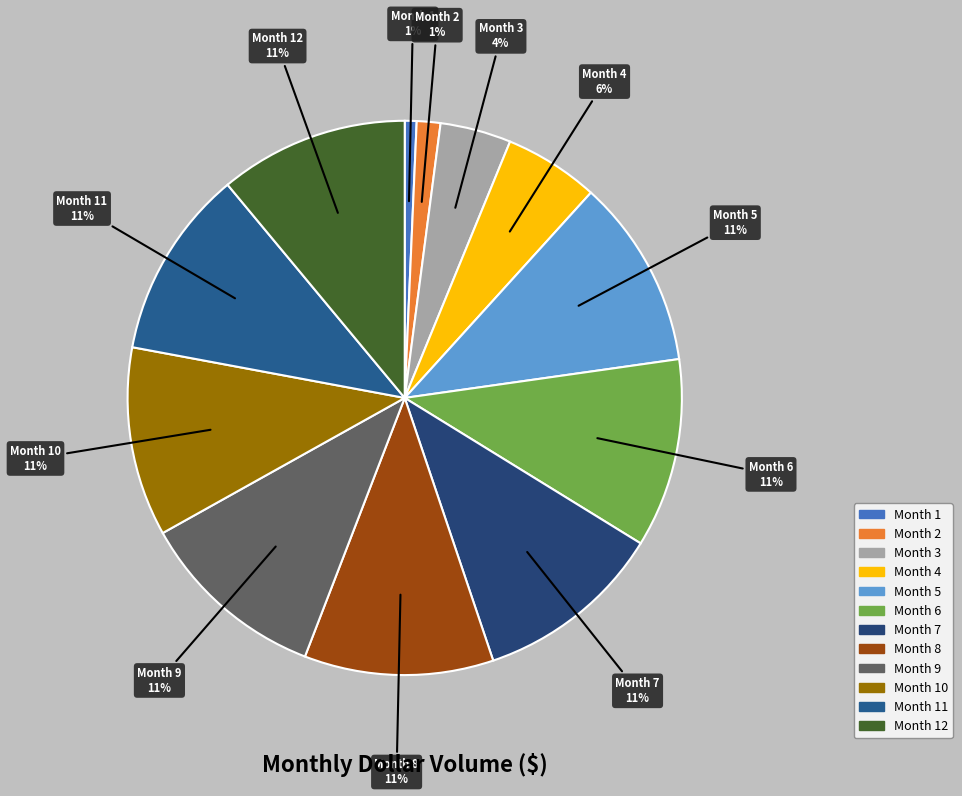

How many segments does this pie chart have?

12